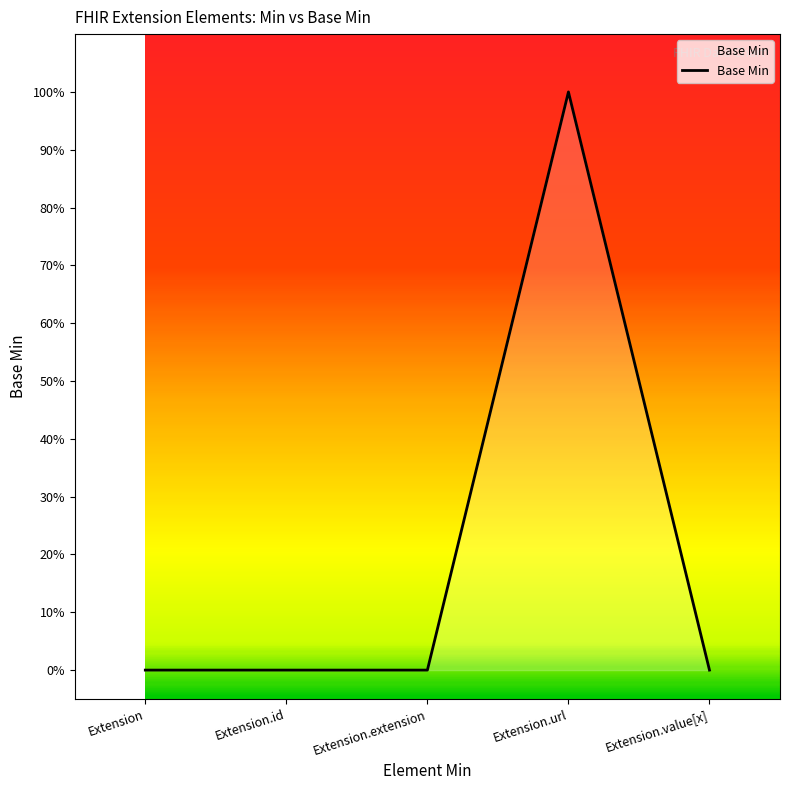

What is the label of the 1st point from the left?

Extension